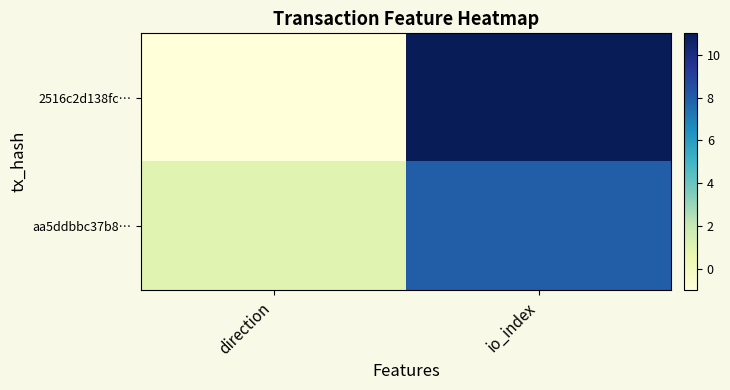

Which series has the widest spread of values?

2516c2d138fc…